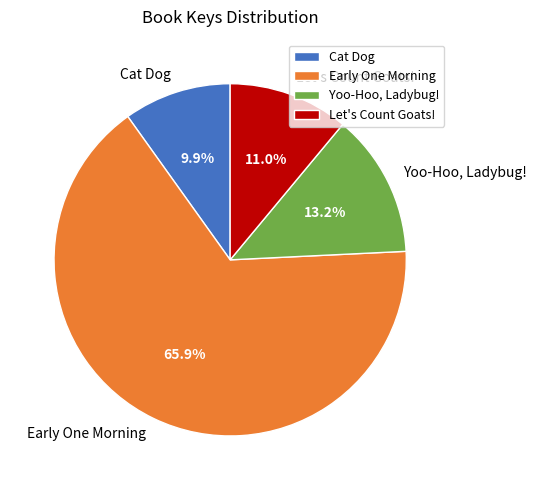

How many segments does this pie chart have?

4